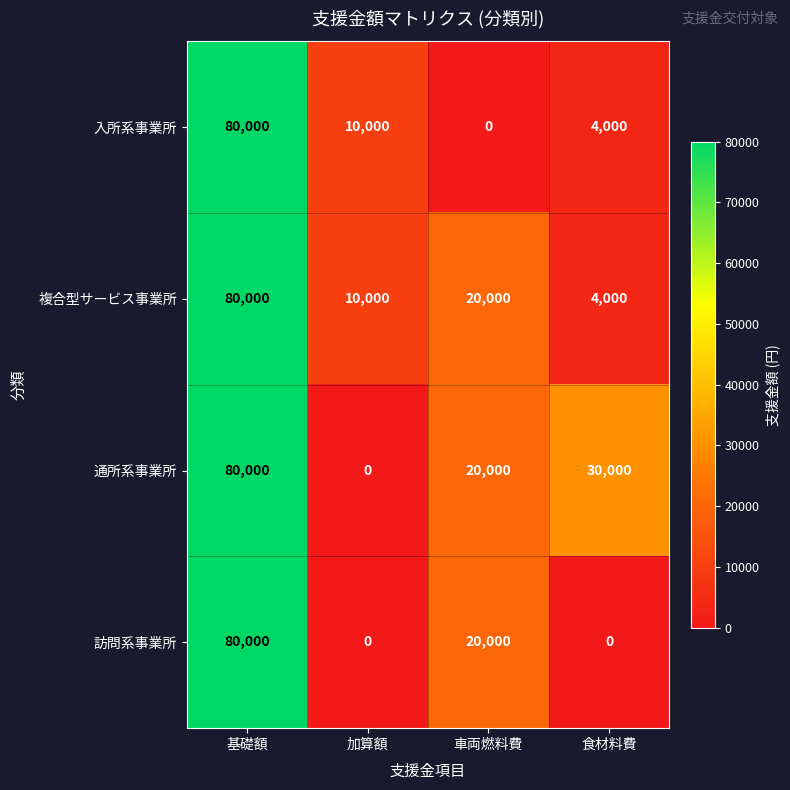

At which label does 通所系事業所 first exceed 30000?

基礎額